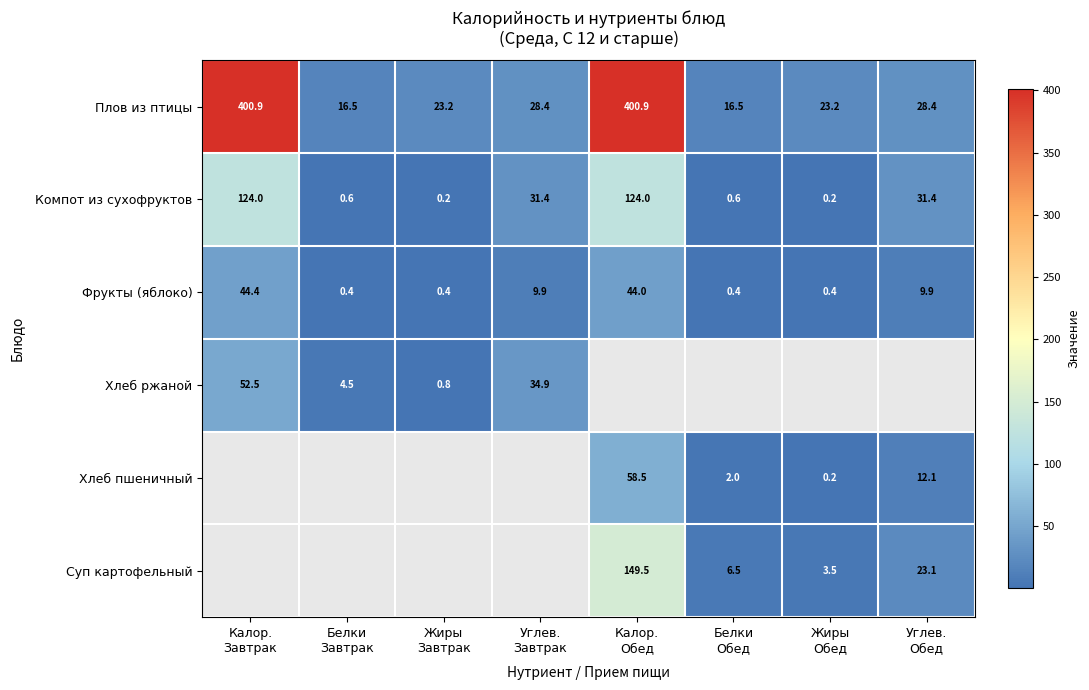

What is the smallest value displayed?

0.2